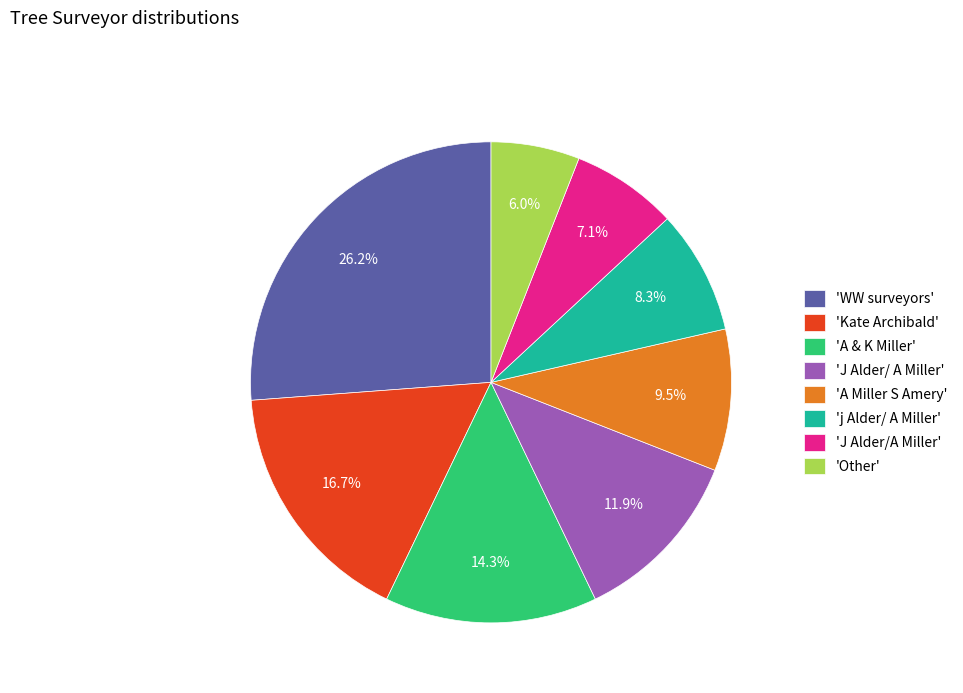

To the nearest percent, what is the difference between the largest and smallest slice percentages?

20%